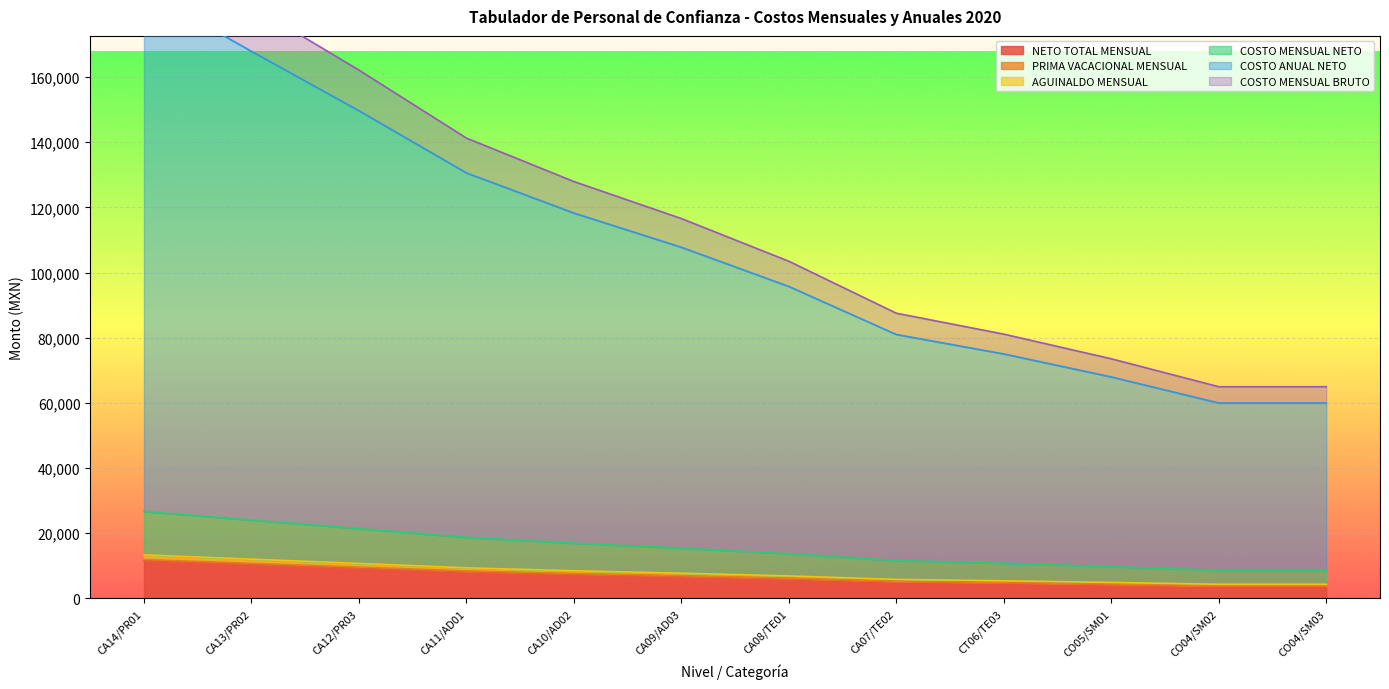

What is the highest value of the NETO TOTAL MENSUAL series?

11628.2